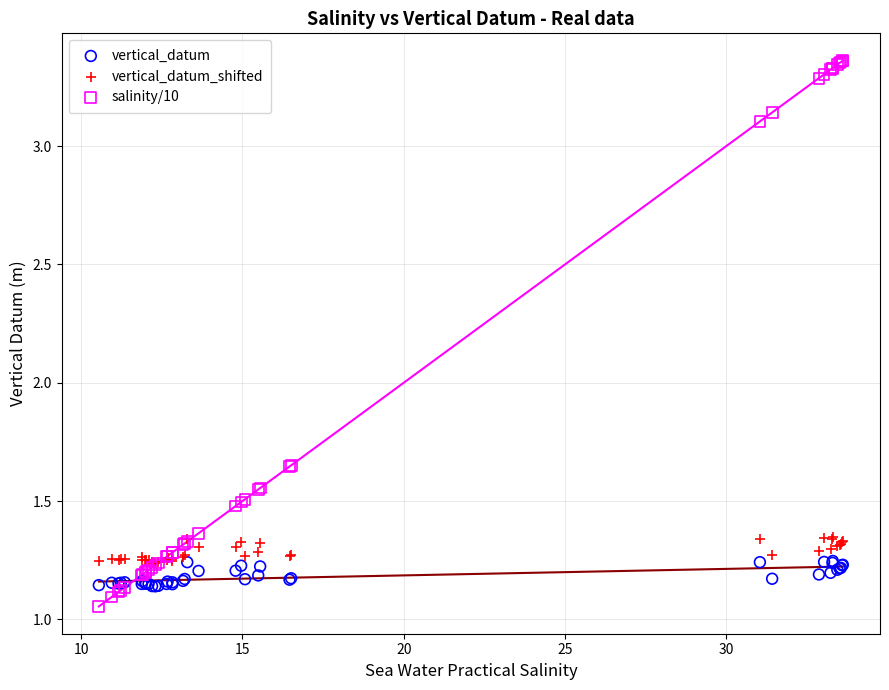

Which series contains the lowest Y value?

salinity/10